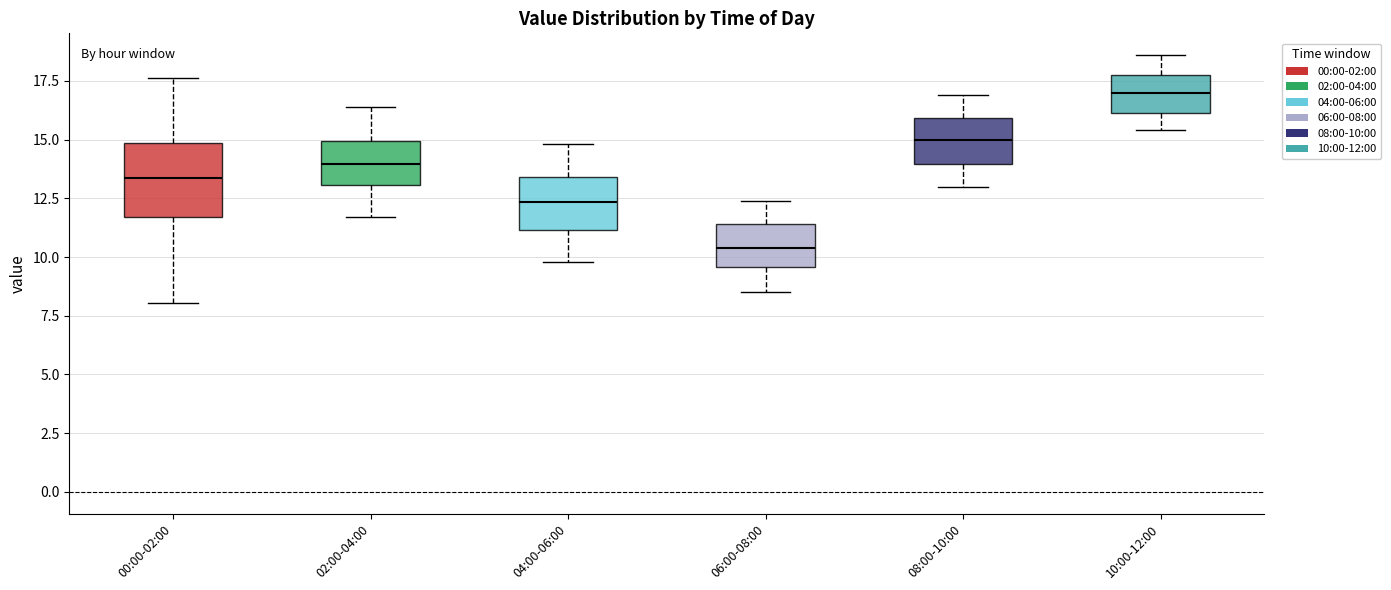

Reading left to right, transcribe this box plot: for each box, give where its median line is, the range the box spans, and where its two whiskers end, as read against the y-axis. The values are not printed on the chart, so give them approximately, as read against the axis.

00:00-02:00: median 13.5, box 11.5 to 15.0, whiskers 8.0 to 17.5
02:00-04:00: median 14.0, box 13.0 to 15.0, whiskers 11.5 to 16.5
04:00-06:00: median 12.5, box 11.0 to 13.5, whiskers 10.0 to 15.0
06:00-08:00: median 10.5, box 9.5 to 11.5, whiskers 8.5 to 12.5
08:00-10:00: median 15.0, box 14.0 to 16.0, whiskers 13.0 to 17.0
10:00-12:00: median 17.0, box 16.0 to 18.0, whiskers 15.5 to 18.5